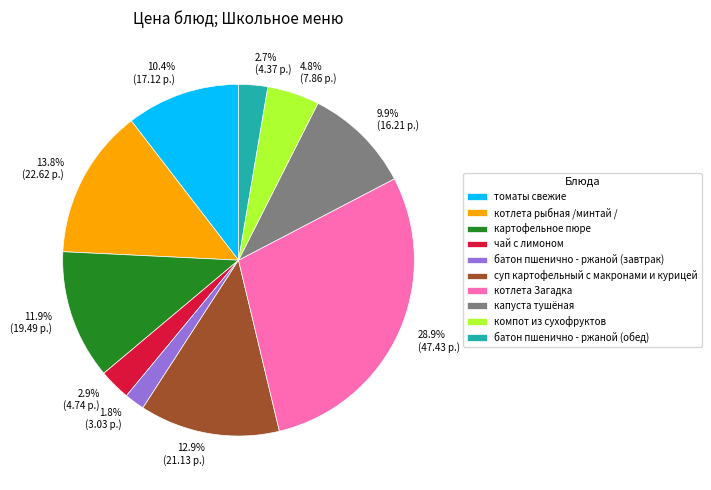

Approximately how many times larger is the value at батон пшенично - ржаной (обед) compared to чай с лимоном?

0.9